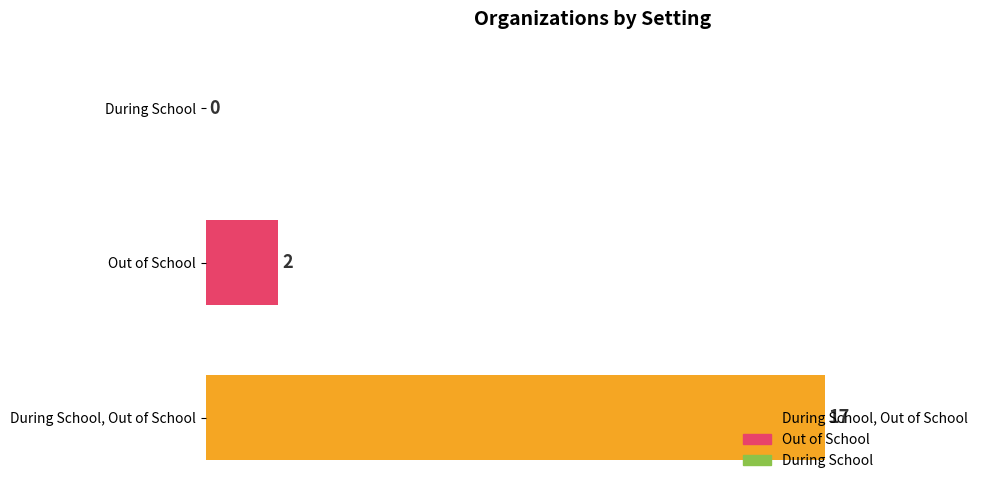

The value at Out of School is 3. True or false?

False